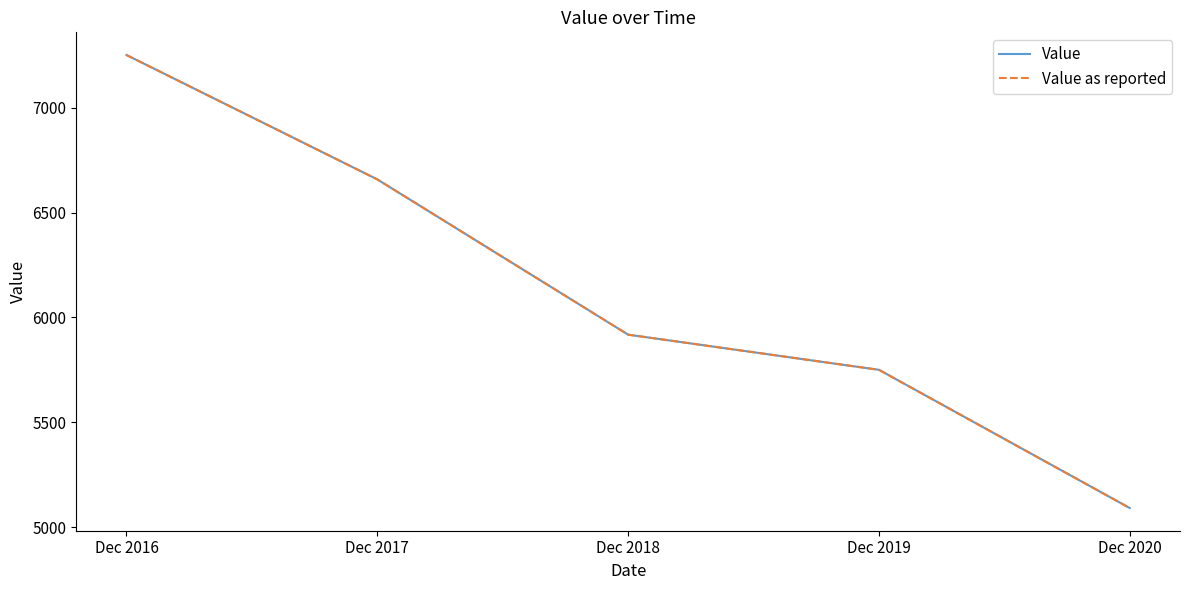

What is the total value across all series at Dec 2018?

11834.9